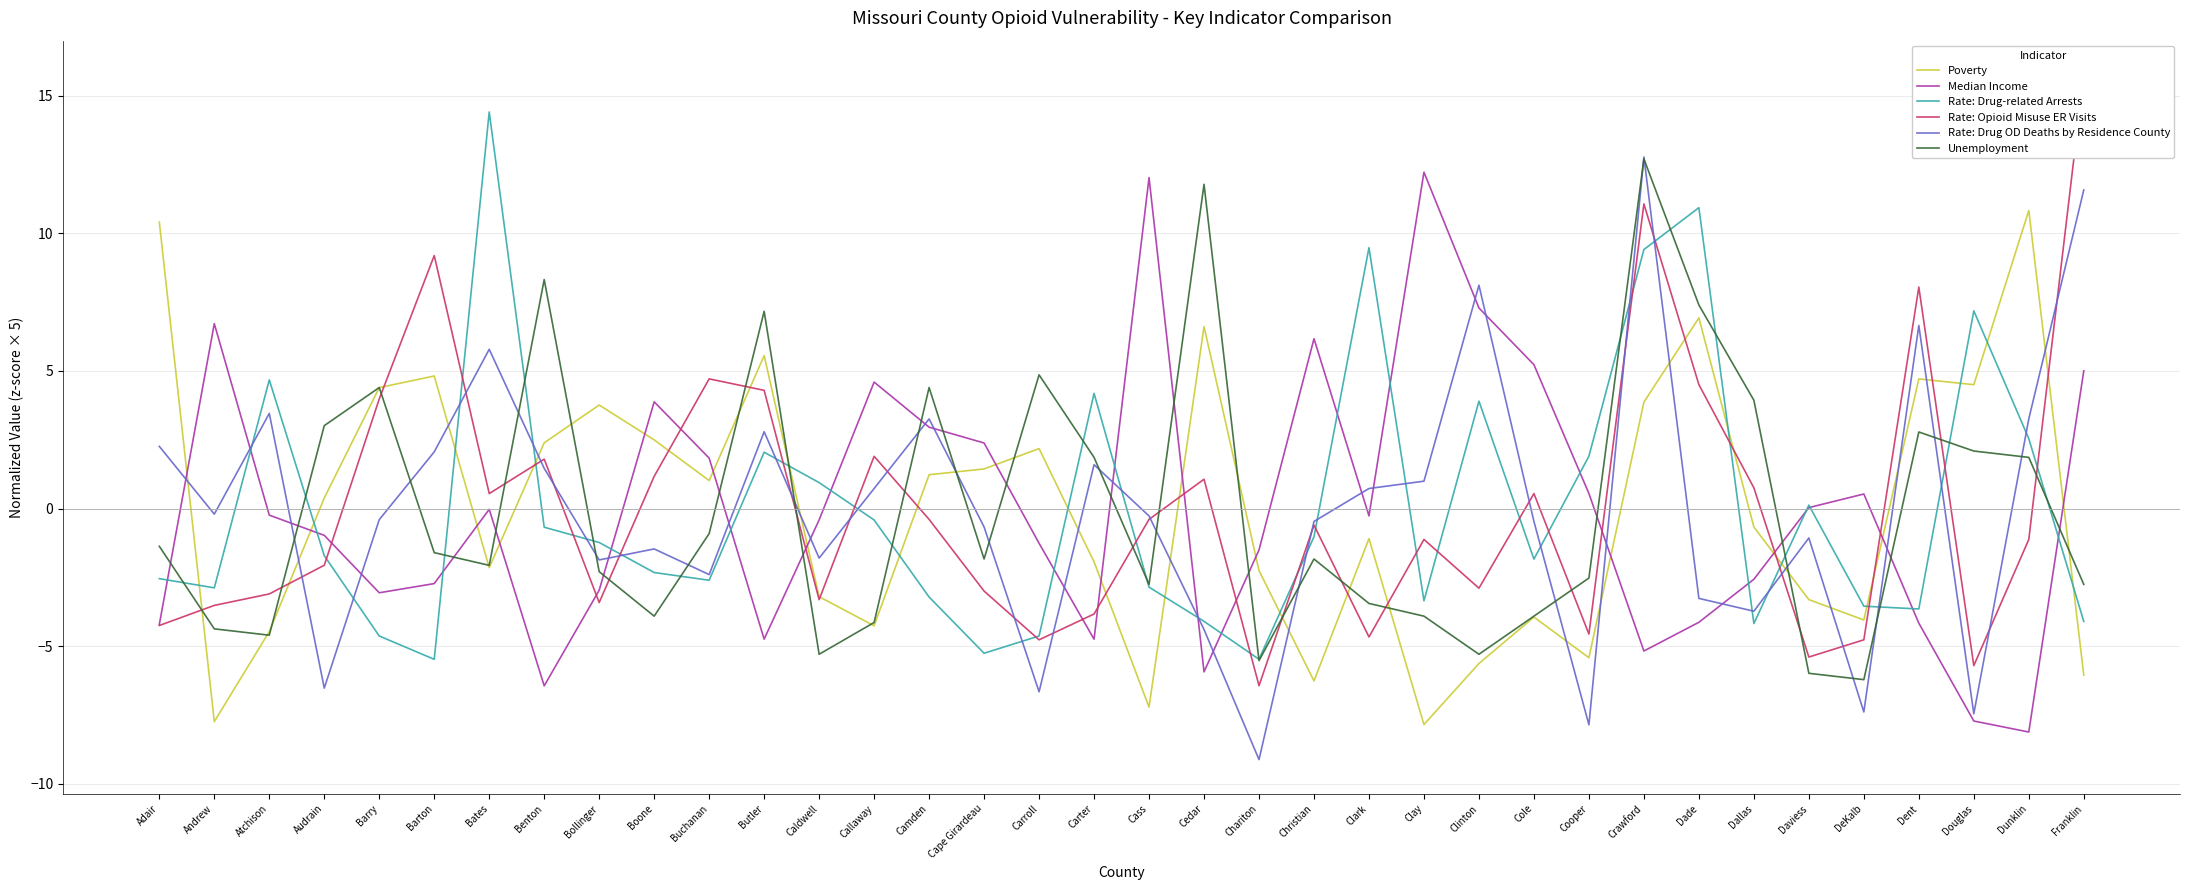

What position from the left is Franklin?

36